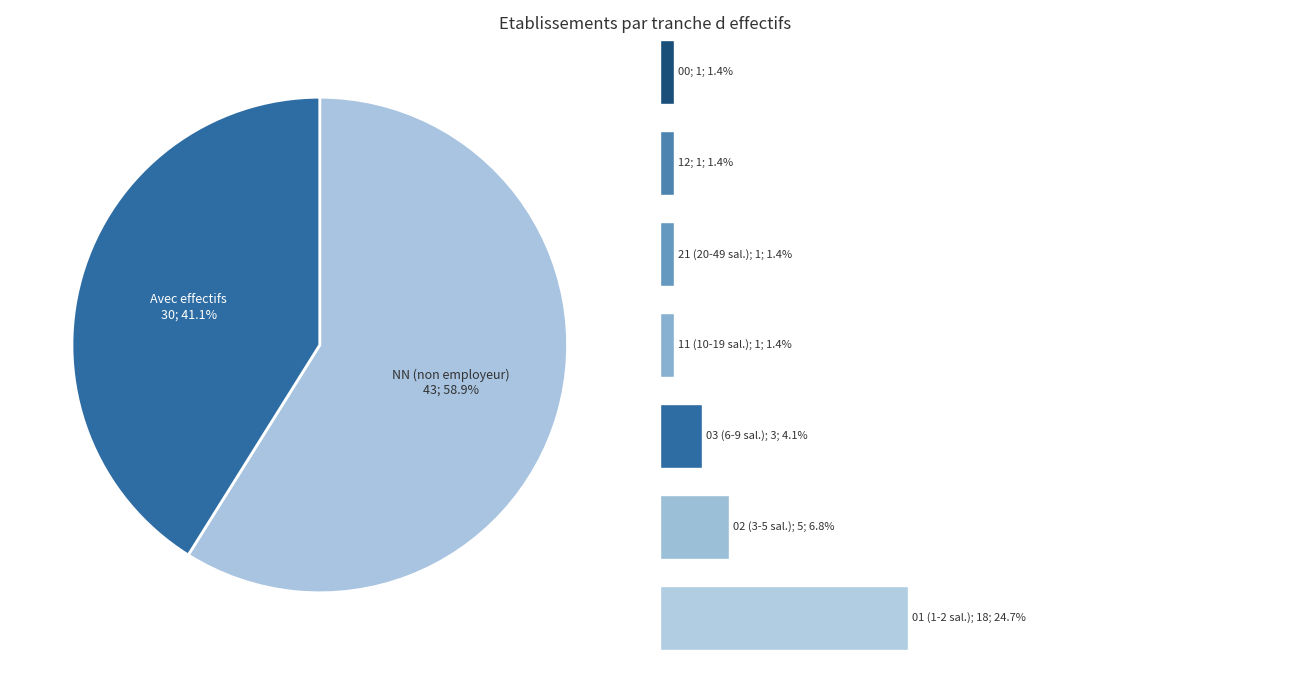

To the nearest percent, what is the difference between the largest and smallest slice percentages?

58%